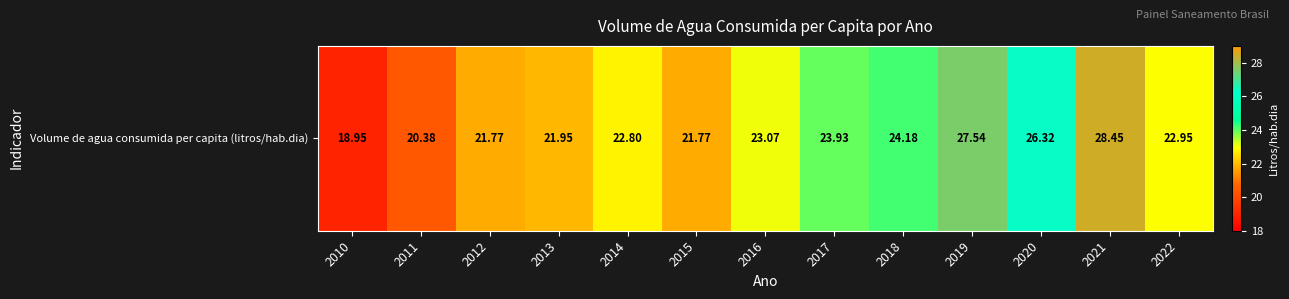

Reading left to right, what are all the values shown in this chart?

2010=18.9	2011=20.4	2012=21.8	2013=21.9	2014=22.8	2015=21.8	2016=23.1	2017=23.9	2018=24.2	2019=27.5	2020=26.3	2021=28.4	2022=22.9